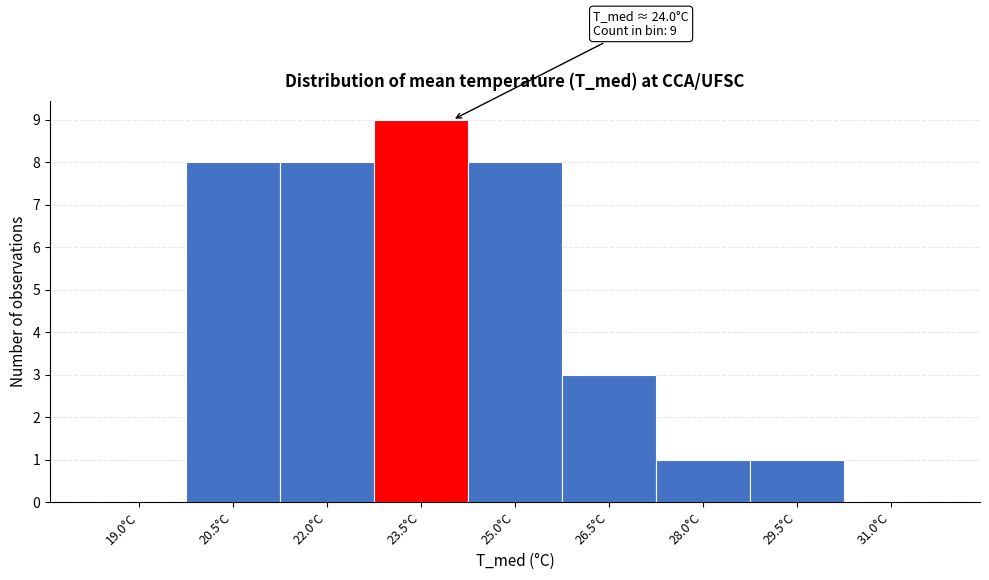

Reading right to left, what are all the values shown in this chart?

31.0°C=0	29.5°C=1	28.0°C=1	26.5°C=3	25.0°C=8	23.5°C=9	22.0°C=8	20.5°C=8	19.0°C=0